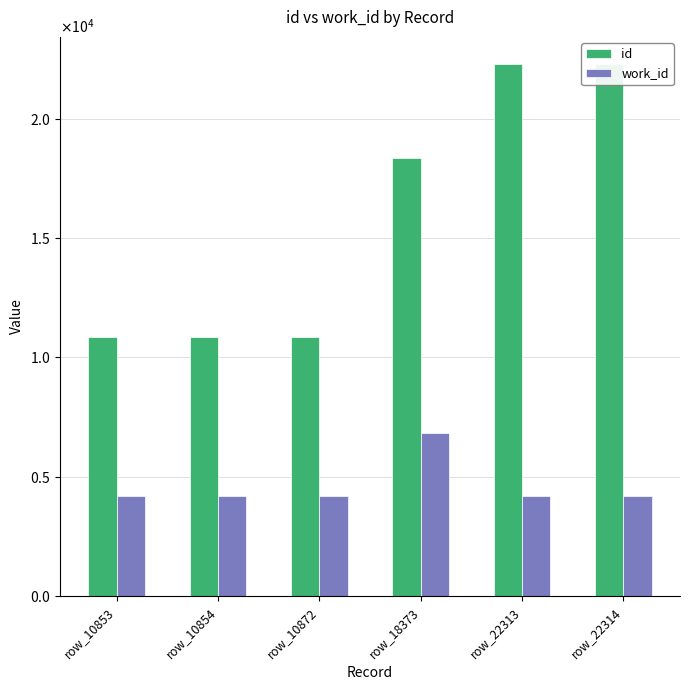

Which series has the largest range (max minus min)?

id